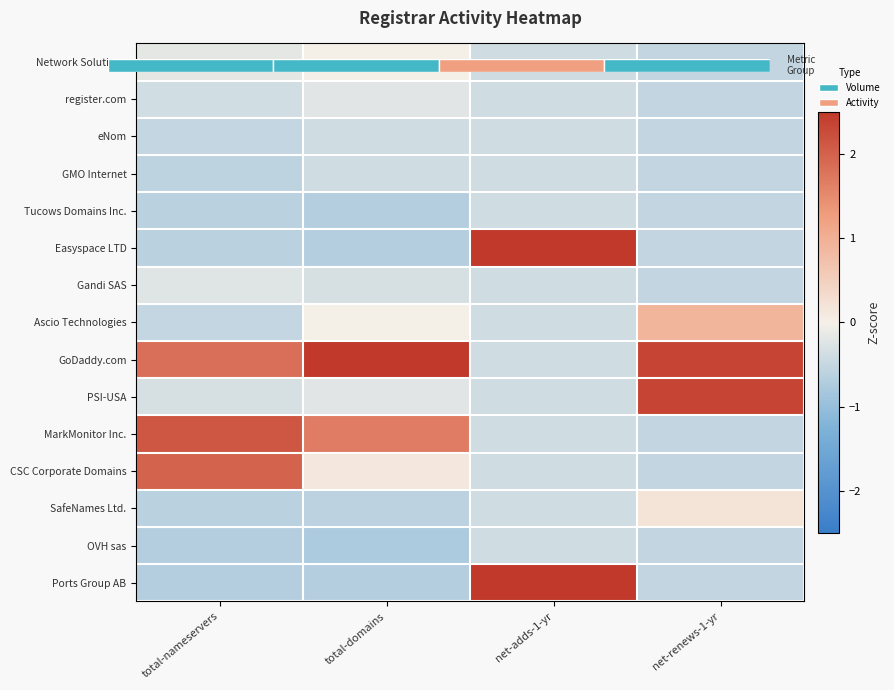

Is the value of OVH sas at total-nameservers greater than the value of MarkMonitor Inc. at total-nameservers?

No